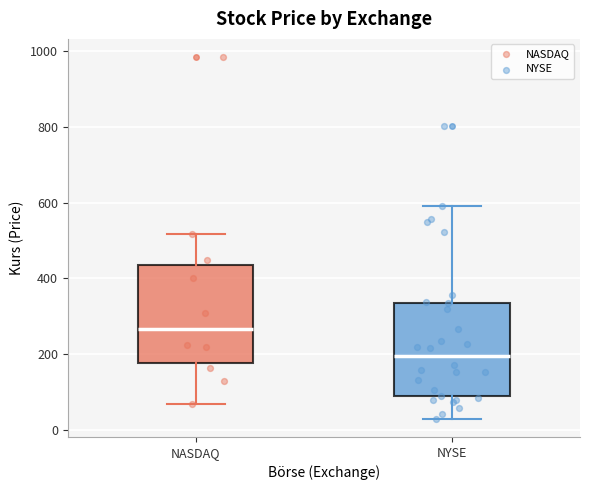

Reading left to right, read every box against the y-axis: the position of its median line, the range the box covers, and the ends of its whiskers. The values are not printed on the chart, so give them approximately, as read against the axis.

NASDAQ: median 260, box 180 to 440, whiskers 60 to 520
NYSE: median 200, box 80 to 340, whiskers 20 to 600